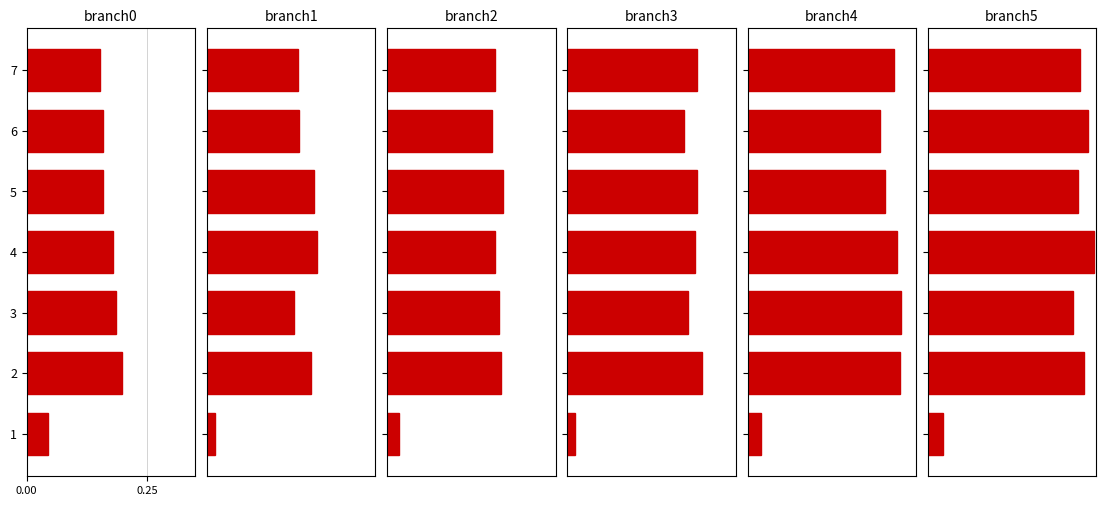

Is the value of branch4 at 6 greater than the value of branch3 at 6?

Yes